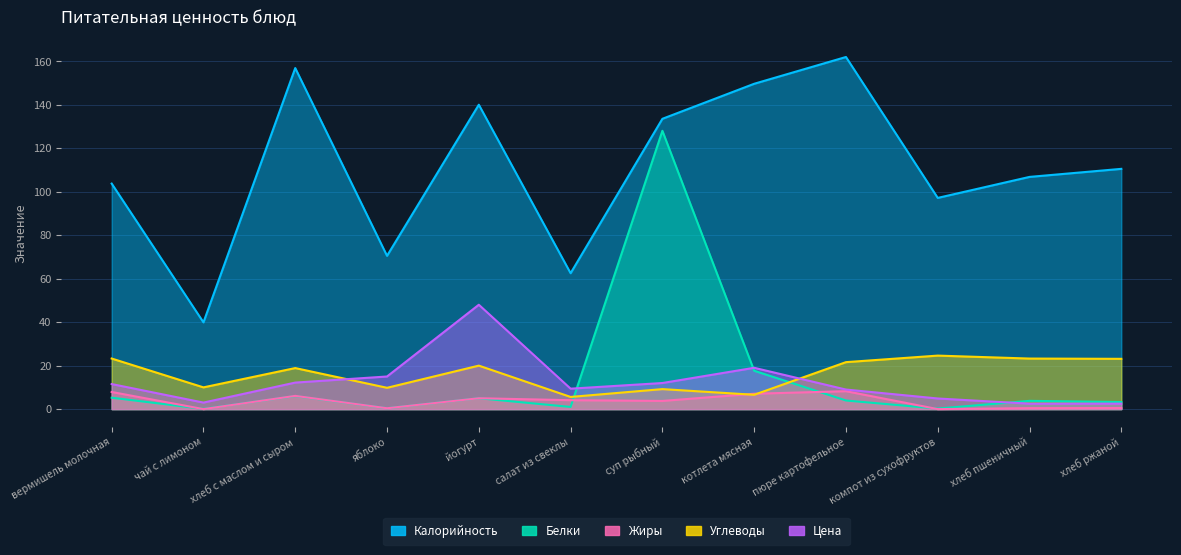

Reading left to right, list all the values displayed in this chart.

Калорийность: 103.7	39.9	156.9	70.5	140.0	62.5	133.5	149.6	161.9	97.1	106.8	110.5
Белки: 5.2	0.1	6.0	0.4	5.0	1.0	128.0	17.6	4.0	0.2	3.8	3.2
Жиры: 7.9	0.0	6.1	0.4	5.0	4.1	3.8	7.1	8.2	0.0	0.5	0.5
Углеводы: 23.3	10.0	18.9	9.8	20.0	5.6	9.2	6.6	21.6	24.6	23.2	23.1
Цена: 11.5	3.0	12.2	15.0	48.0	9.4	12.0	19.0	9.0	4.9	2.5	2.5